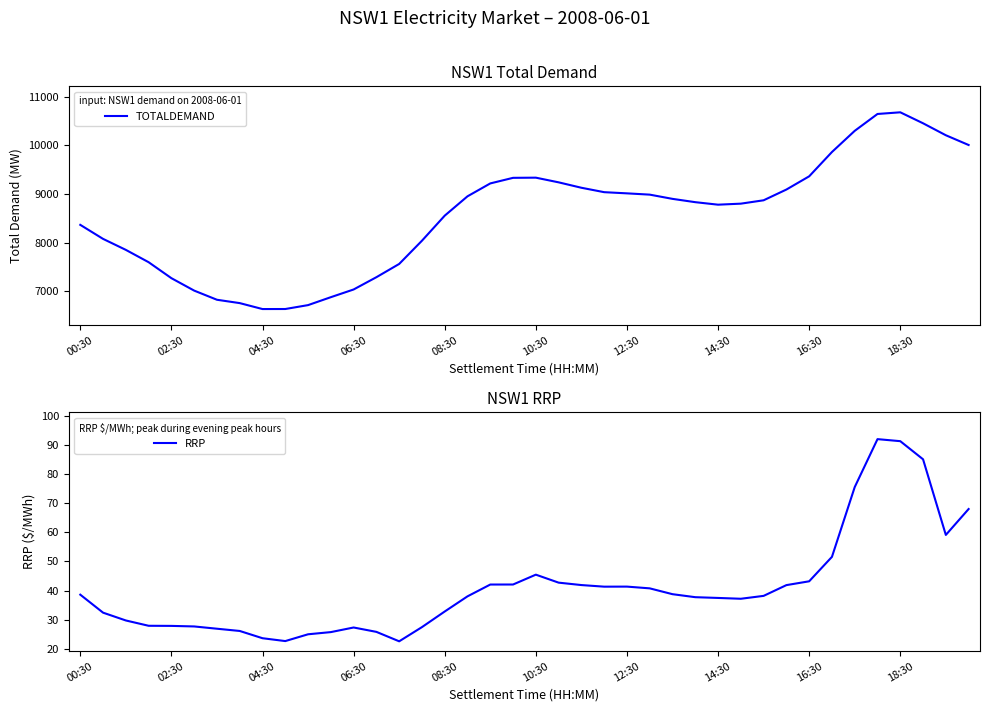

Which series has the largest total across all categories?

TOTALDEMAND